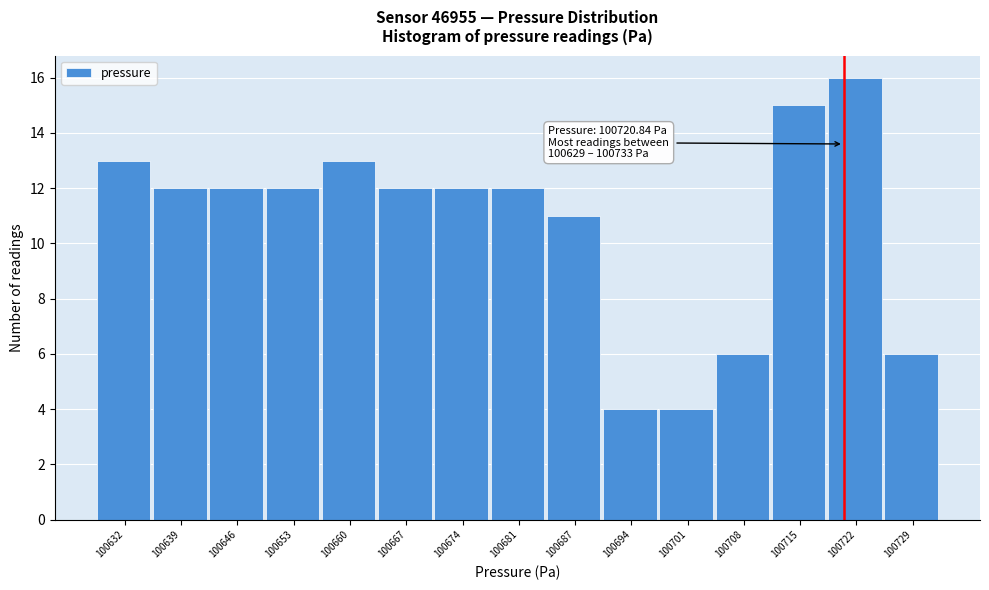

Which range on the x-axis has the tallest bar?

100719 to 100726